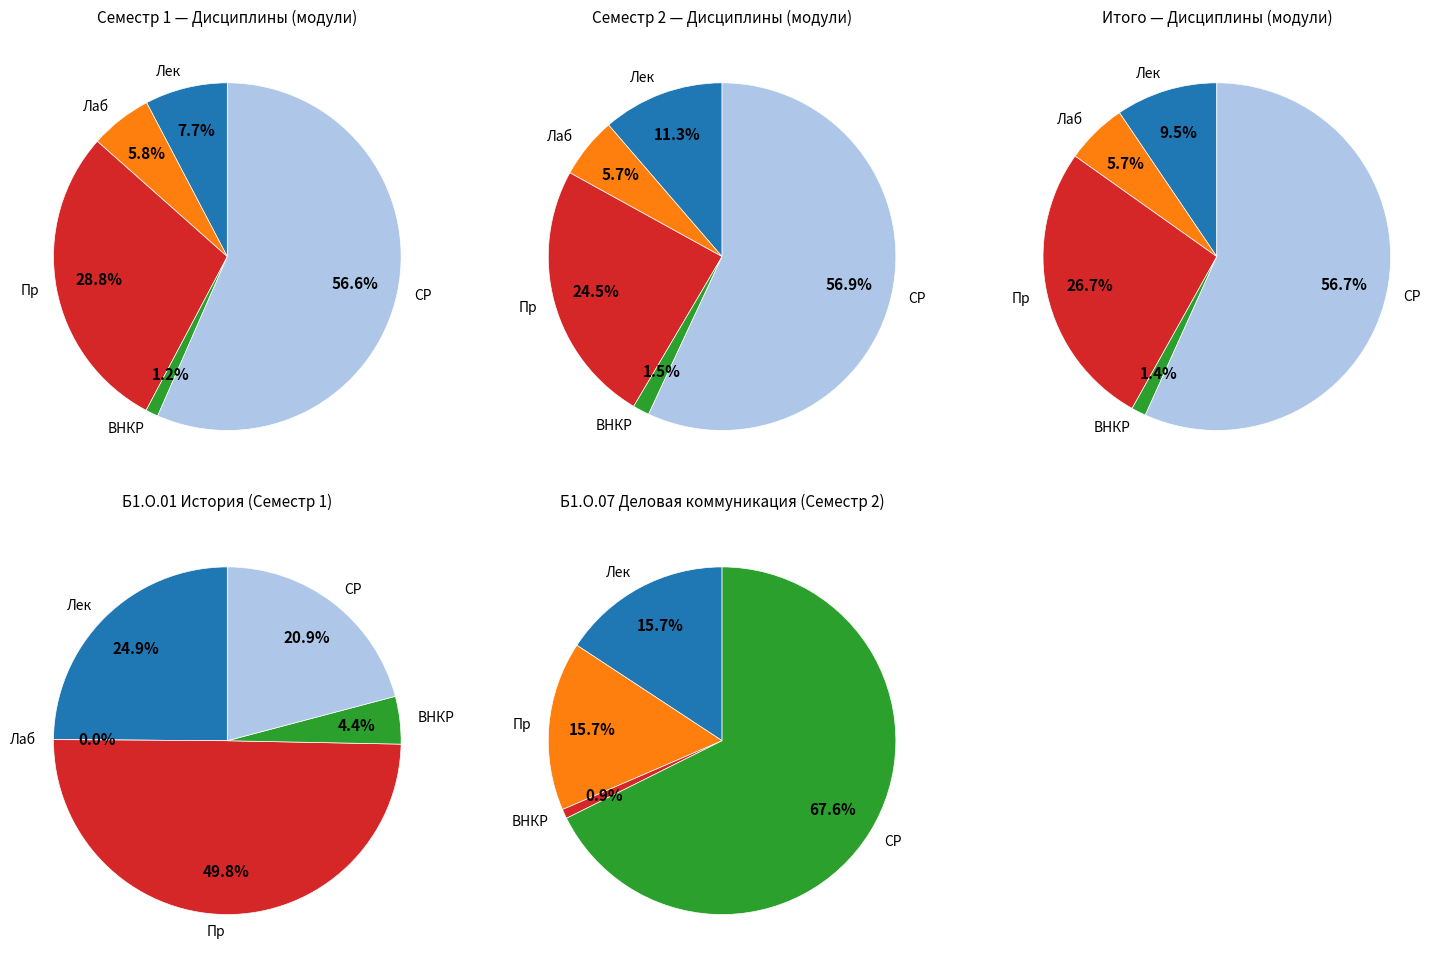

What is the spread (max minus min) of values at Пр?

1018.0